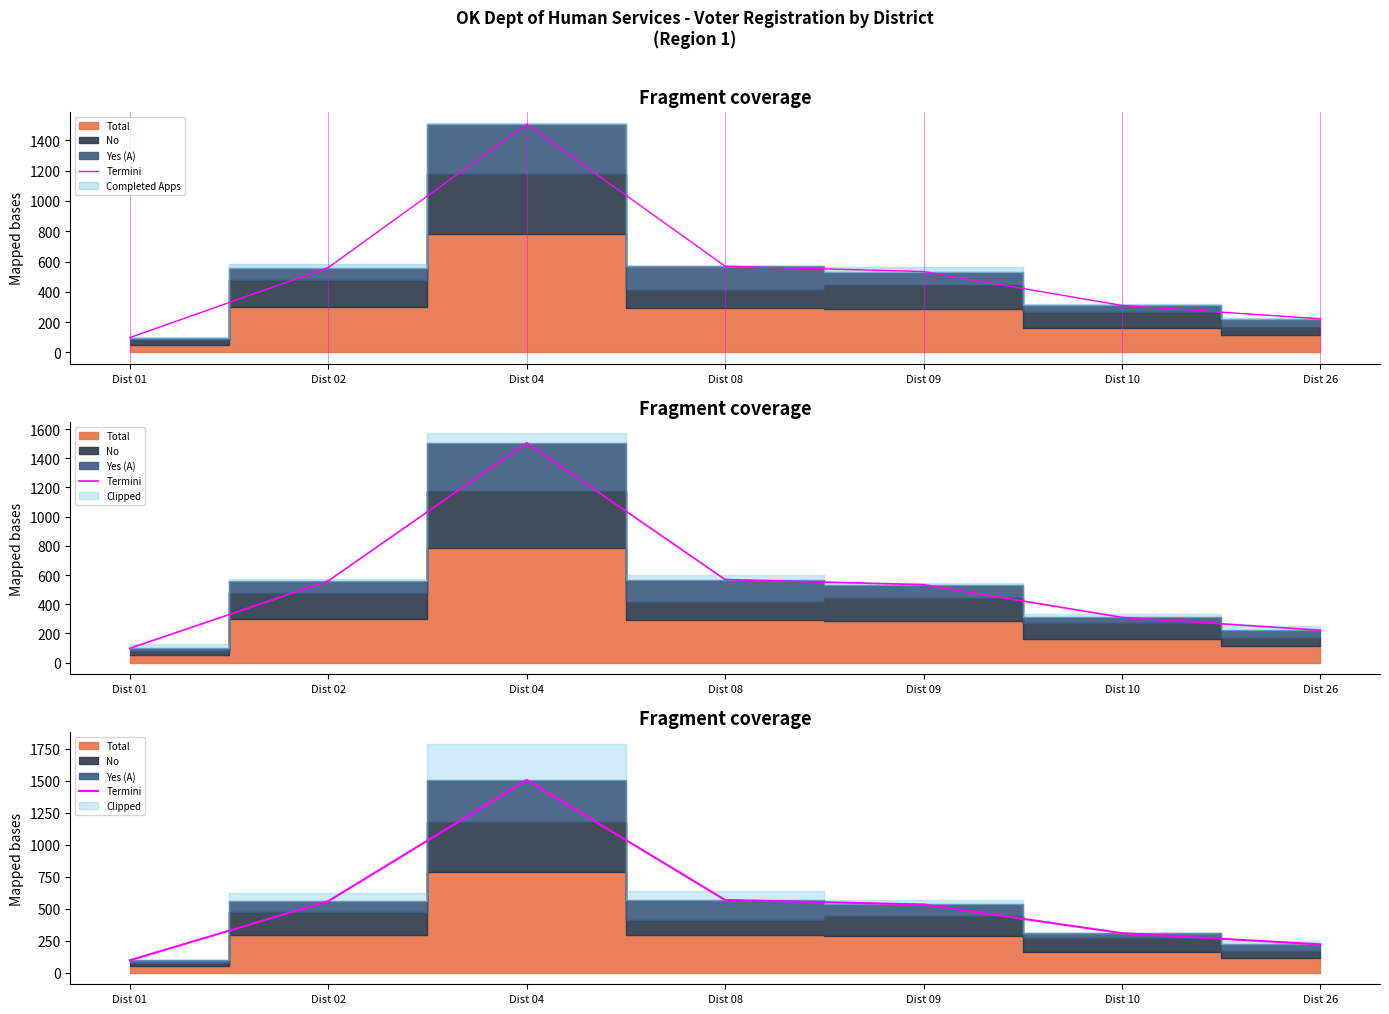

Which has a higher value, Dist 02 or Dist 01?

Dist 02